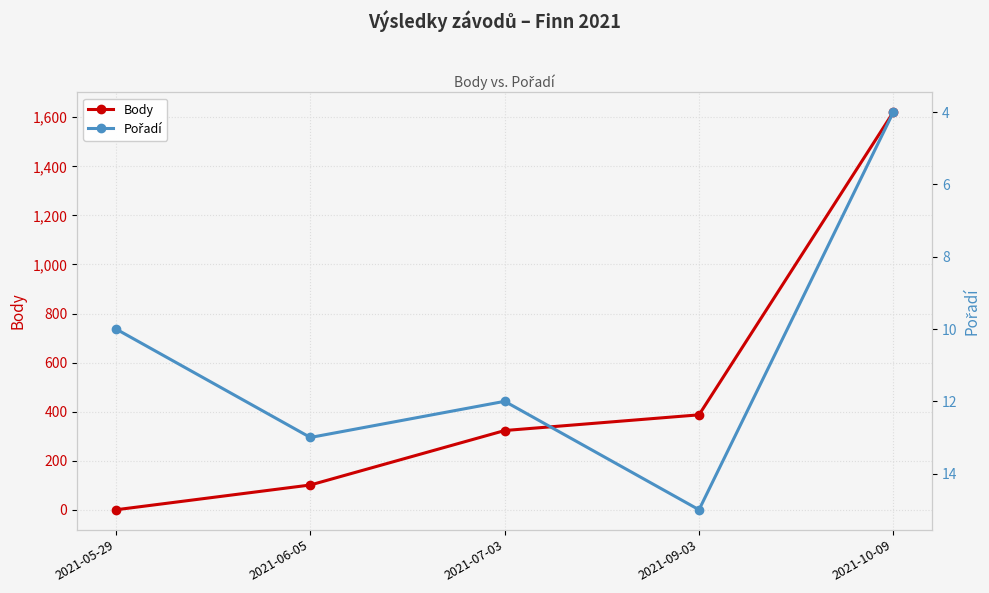

Where does the Pořadí series first go above 12?

2021-06-05